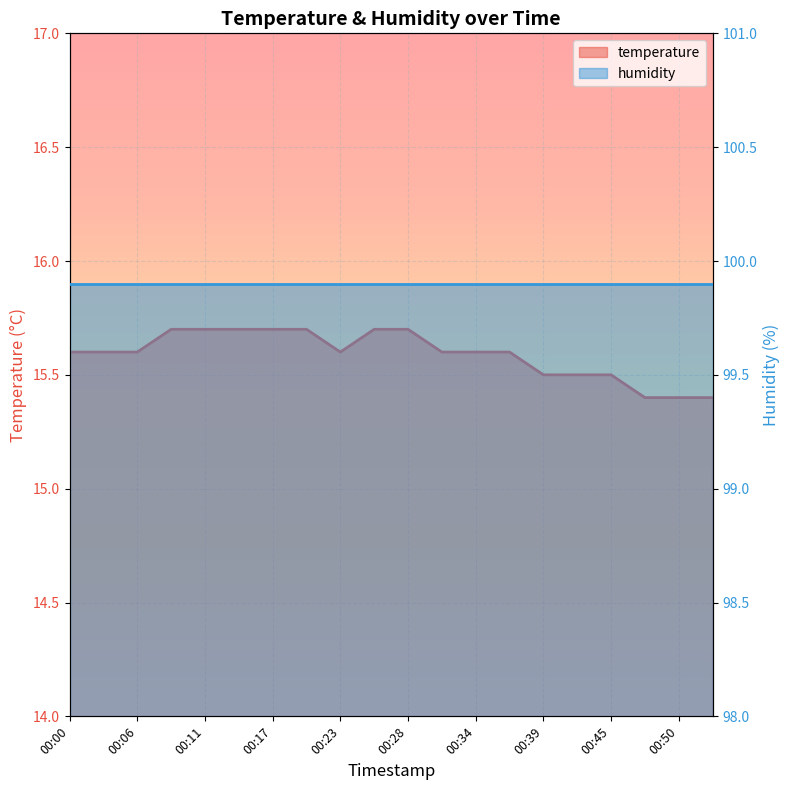

How many interior local valleys (lower than both neighbors) does the data have?

1